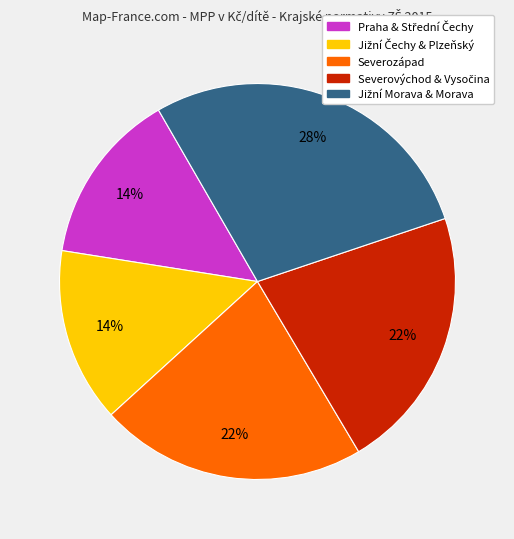

To the nearest percent, what is the average slice percentage?

20%